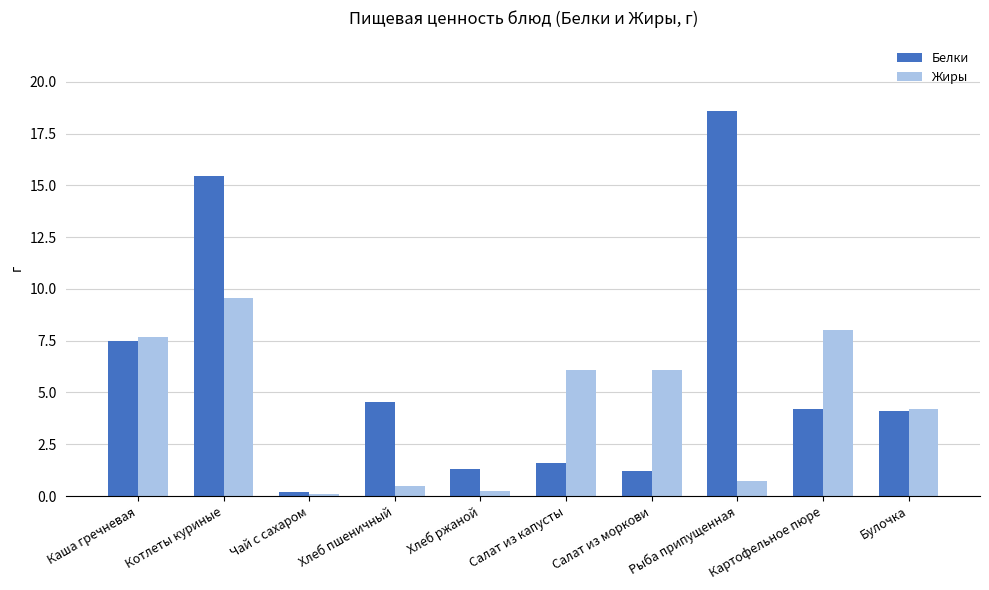

The value of Белки at Булочка is 4.1. True or false?

True